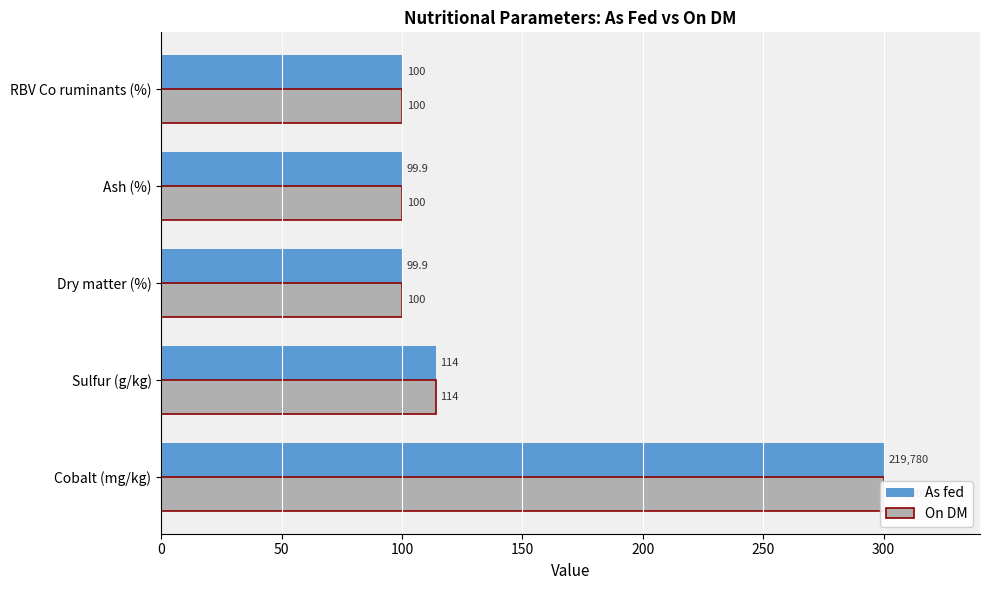

What is the average value of the As fed series?

142.8